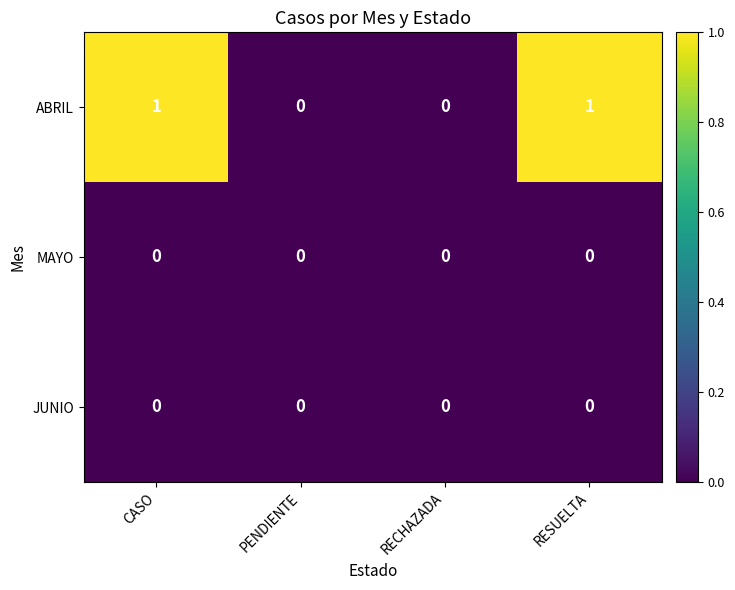

True or false: MAYO has a value of 0 at CASO.

True